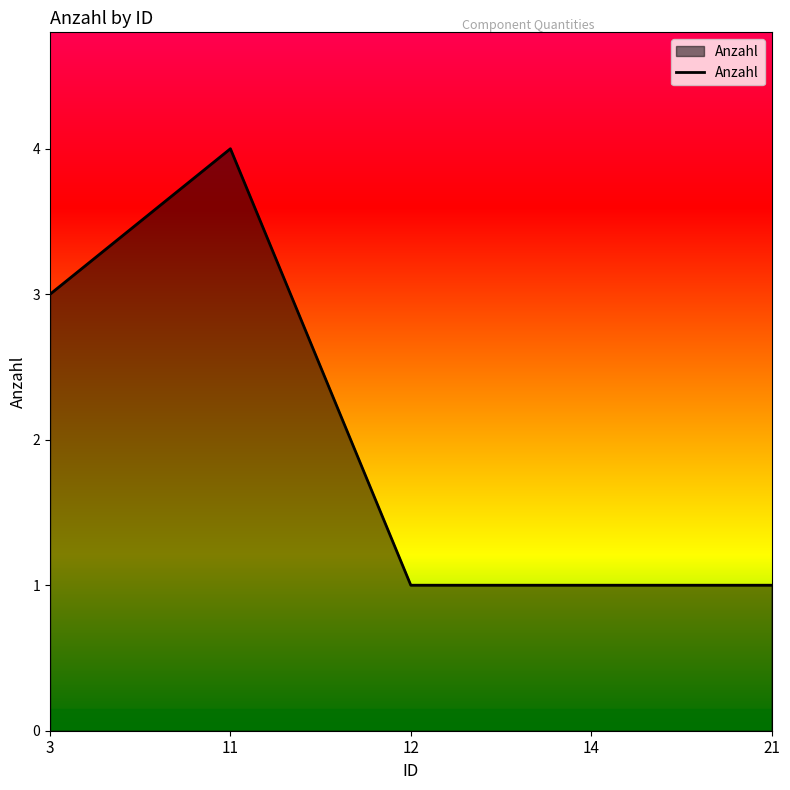

What is the sum of the values at 14 and 12?

2